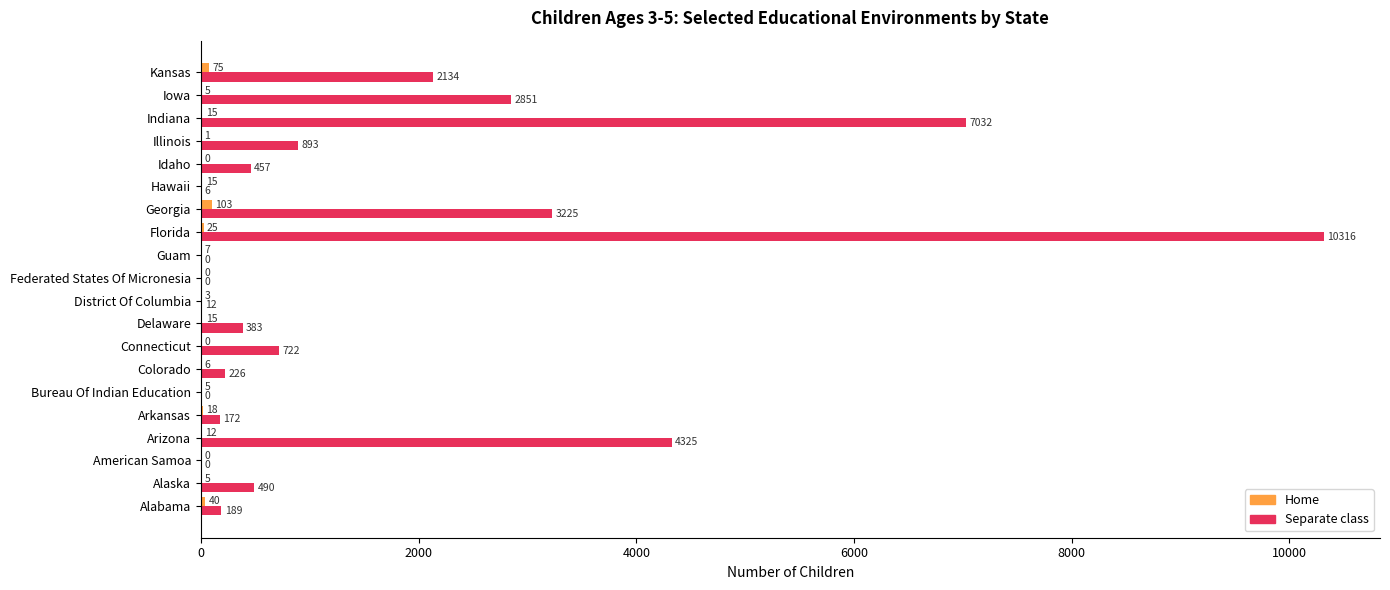

At which category is the sum across all series the highest?

Florida